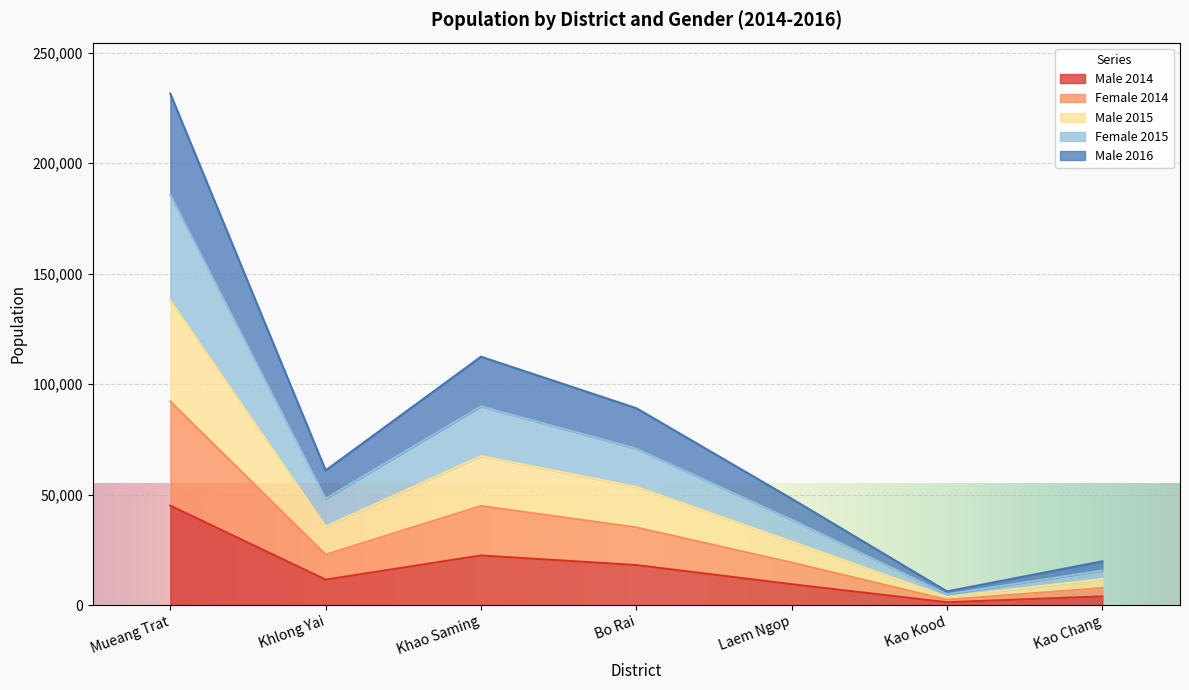

Does the chart display data point markers on the line(s)?

No